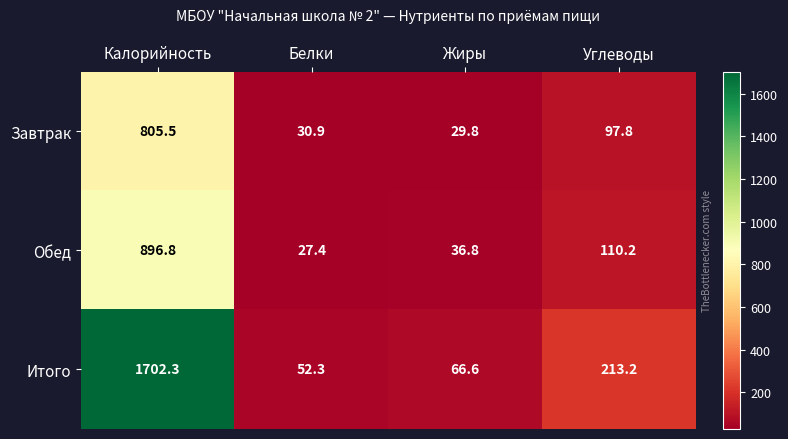

How many data points in Обед are less than 110?

2